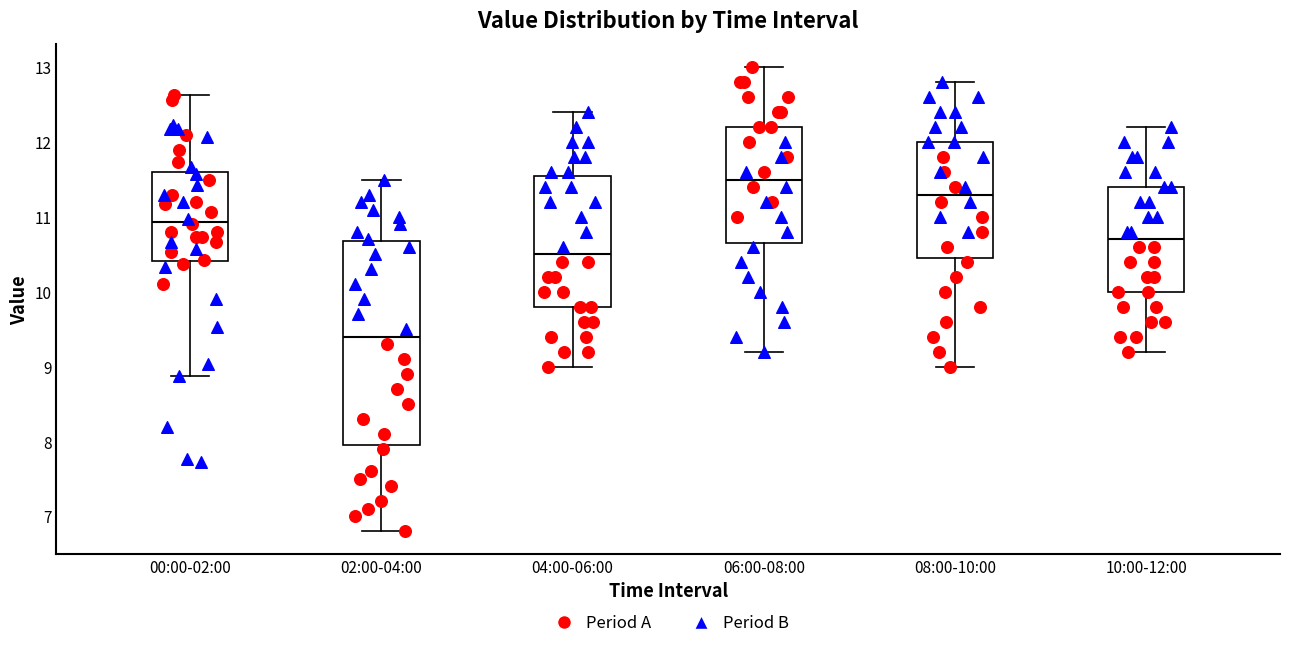

Which box is the tallest, from its lower edge to its upper edge?

02:00-04:00